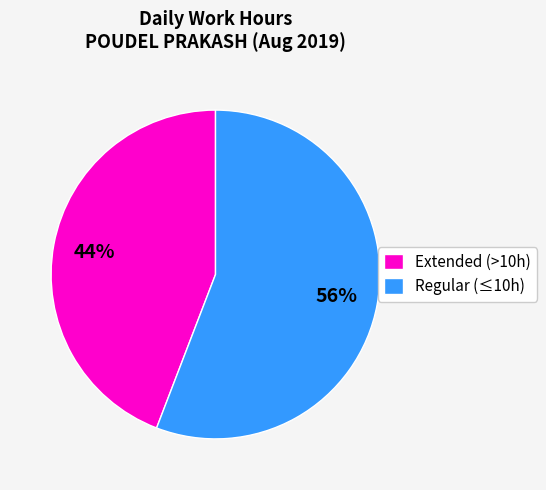

Is the sum of Extended (>10h) and Regular (≤10h) greater than half?

Yes